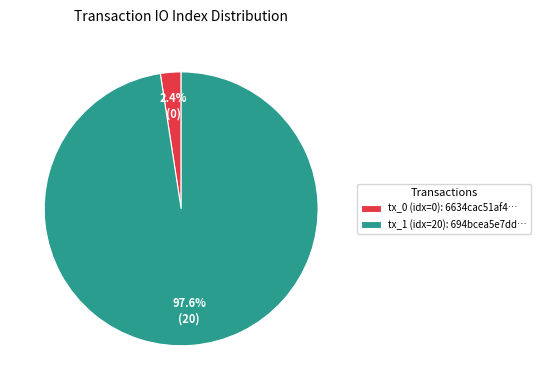

Does tx_1 account for over 50% of the chart?

Yes